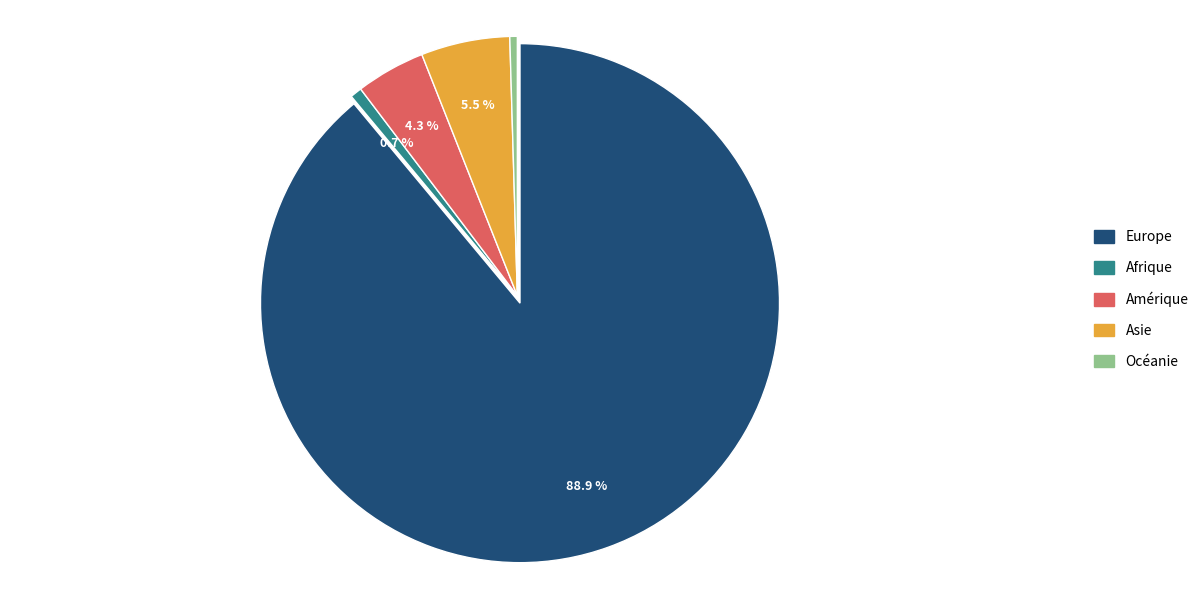

Is it true that Afrique is 1% of the pie?

True